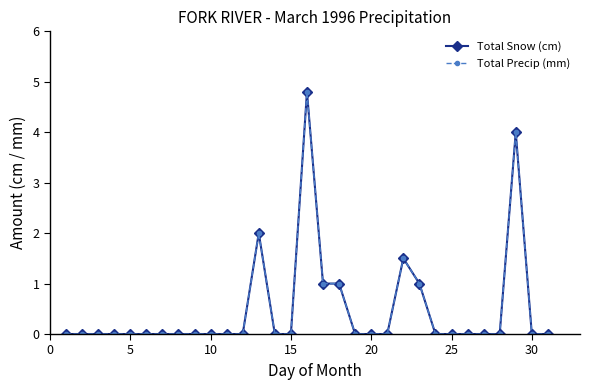

Is this an area chart (filled region under the line)?

No